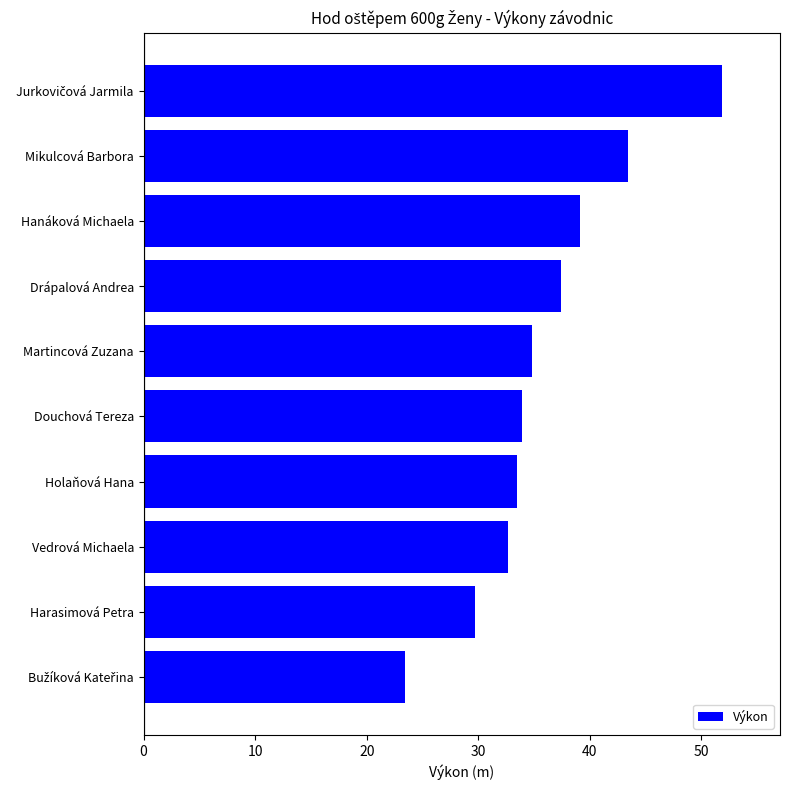

What is the difference between the second highest and minimum values?

20.0